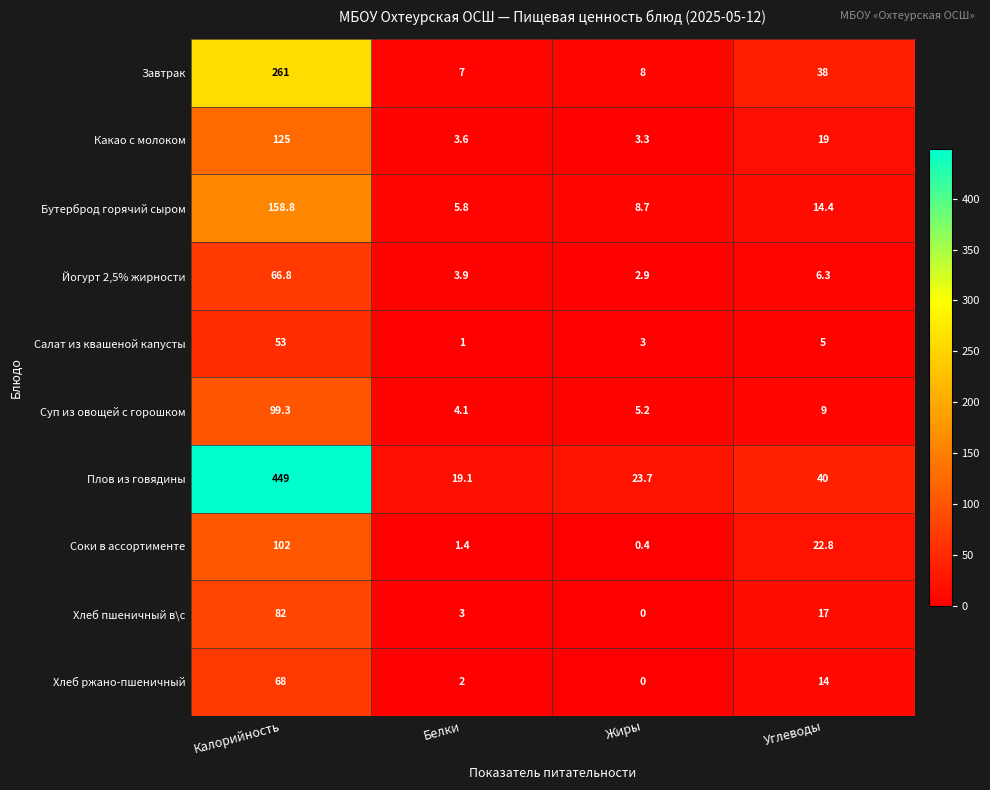

The Какао с молоком series shows 74.2 at Калорийность. True or false?

False